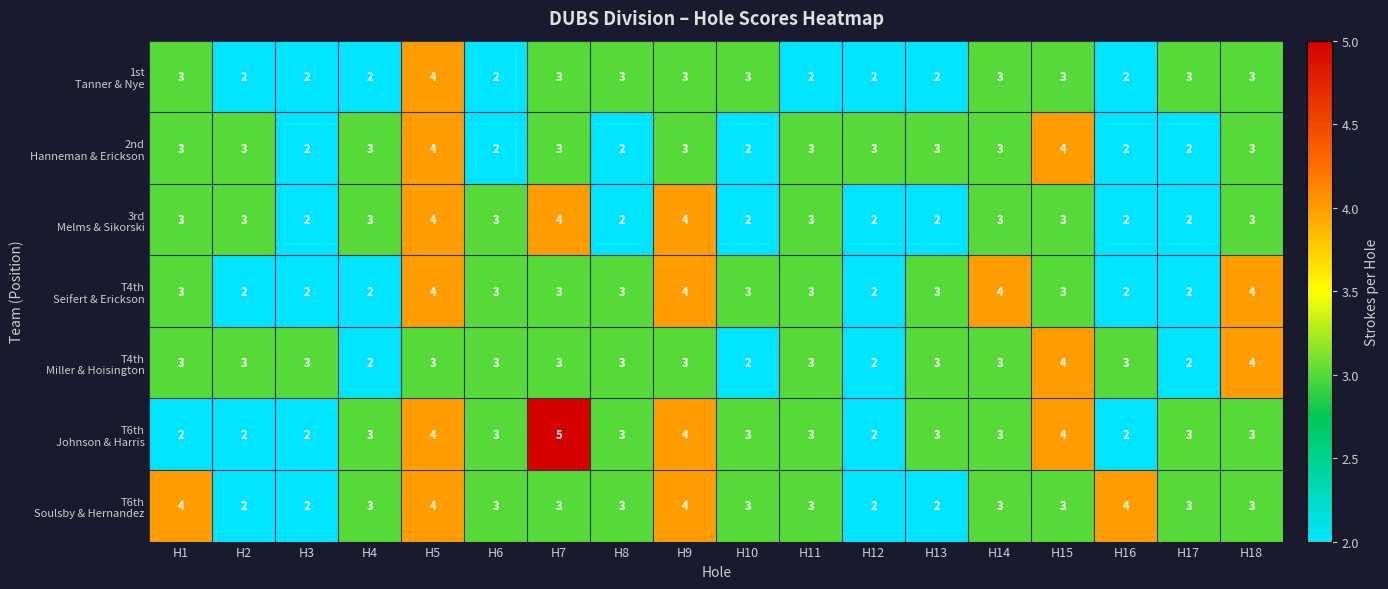

At which category is the sum across all series the highest?

H5